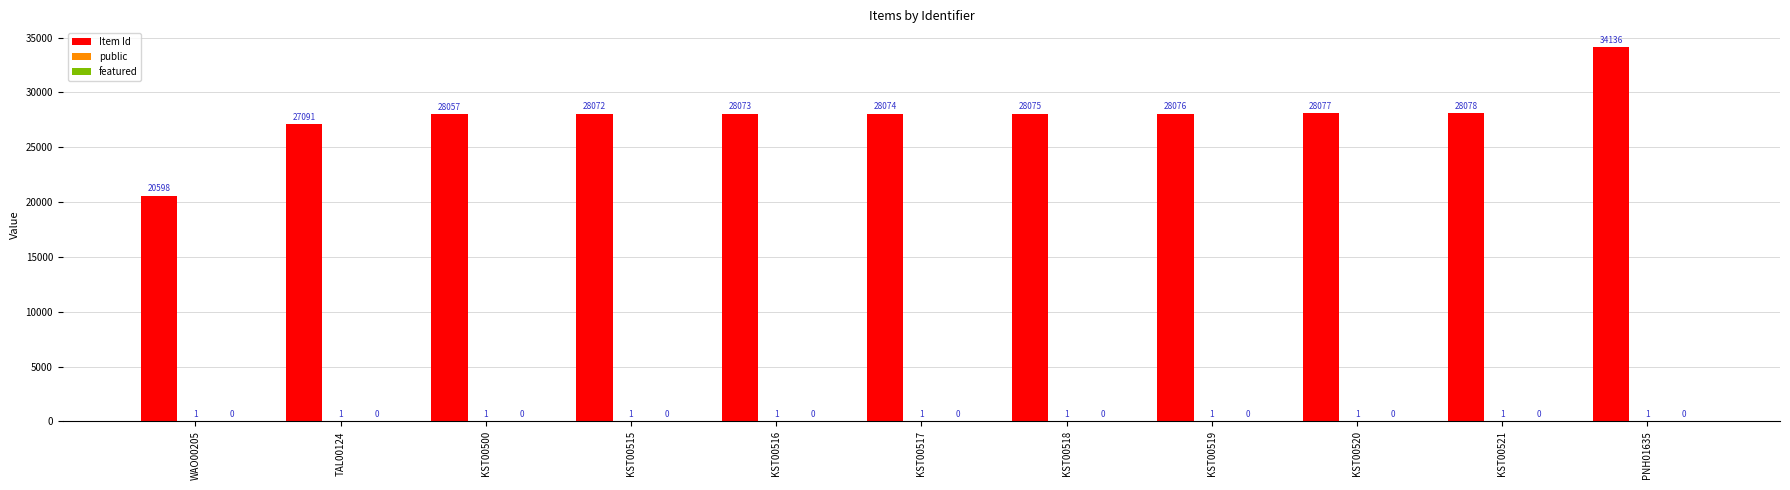

How many groups of bars are there?

11